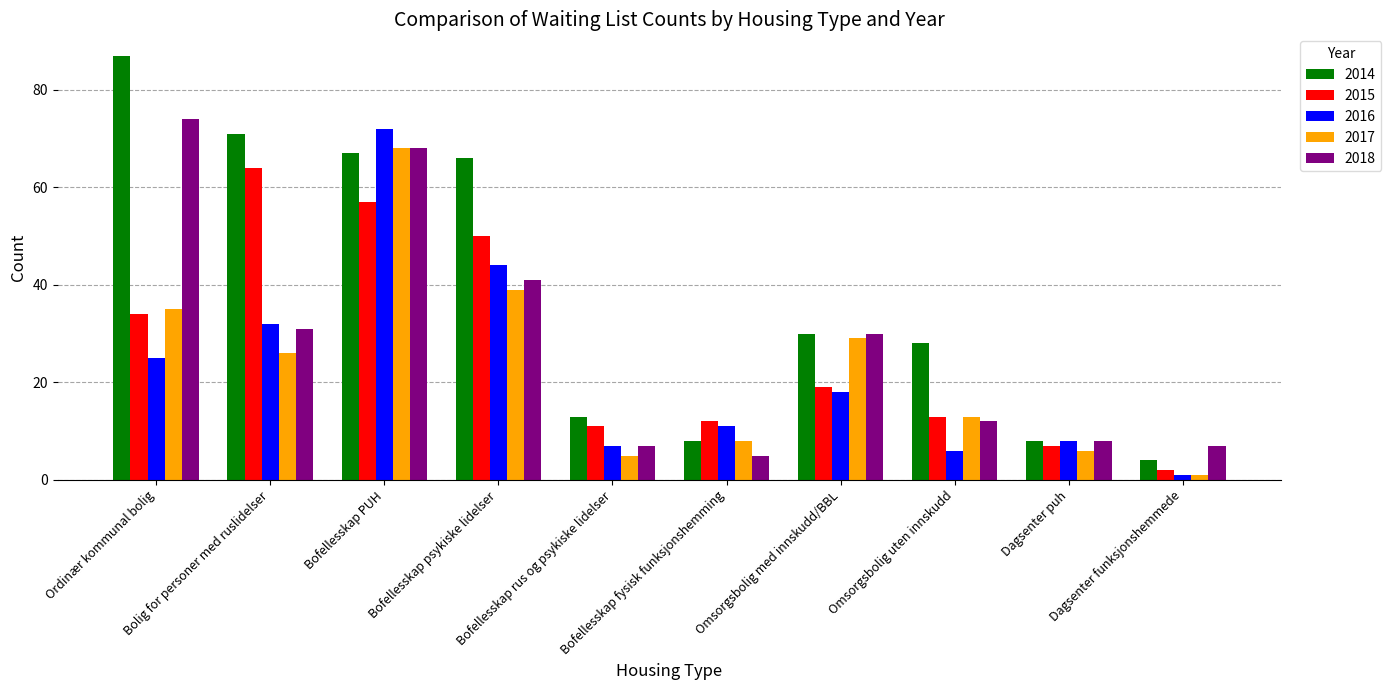

How many series are shown in this chart?

5